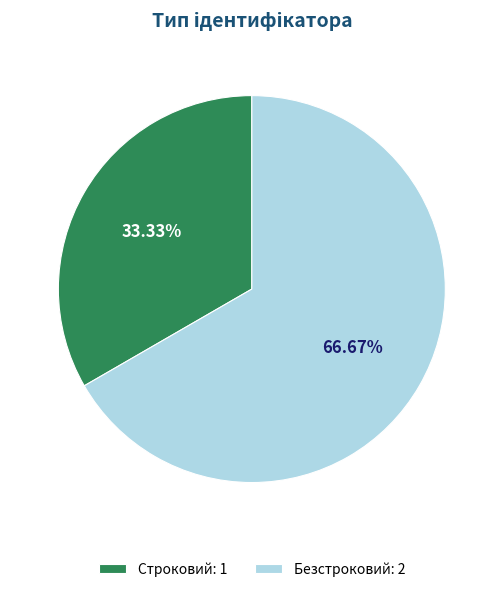

Which category has the biggest portion of the pie?

Безстроковий